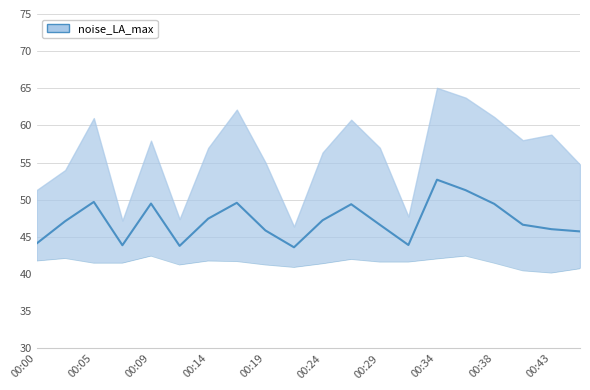

What is the minimum value shown in the chart?

40.1